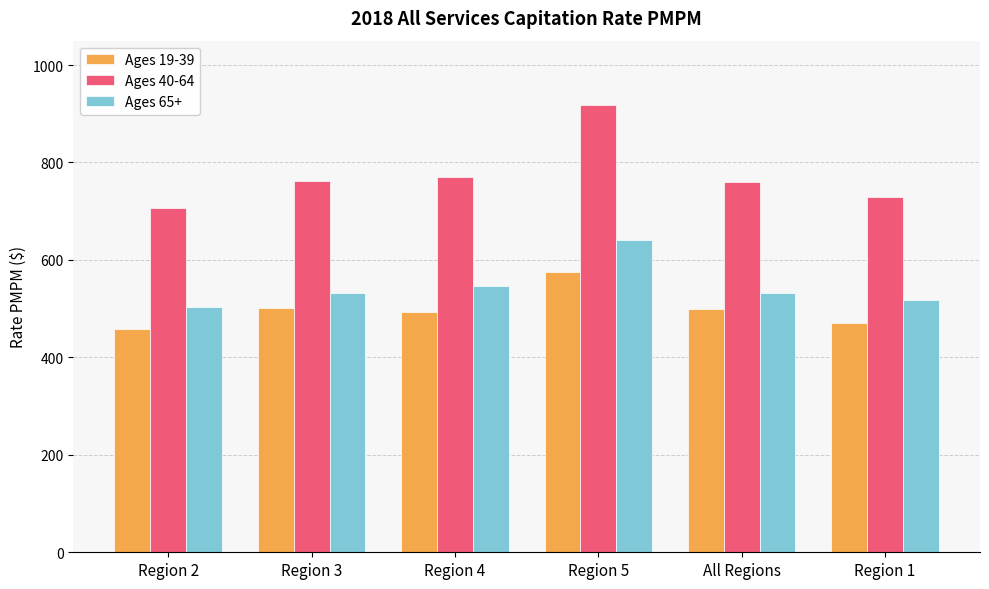

What position from the left is Region 1?

6